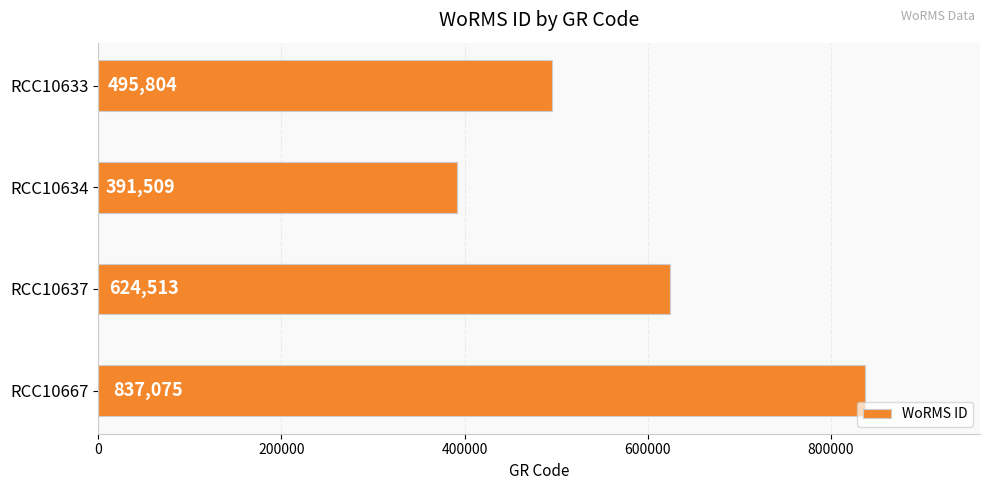

At which category does the chart reach its minimum across all series?

RCC10634